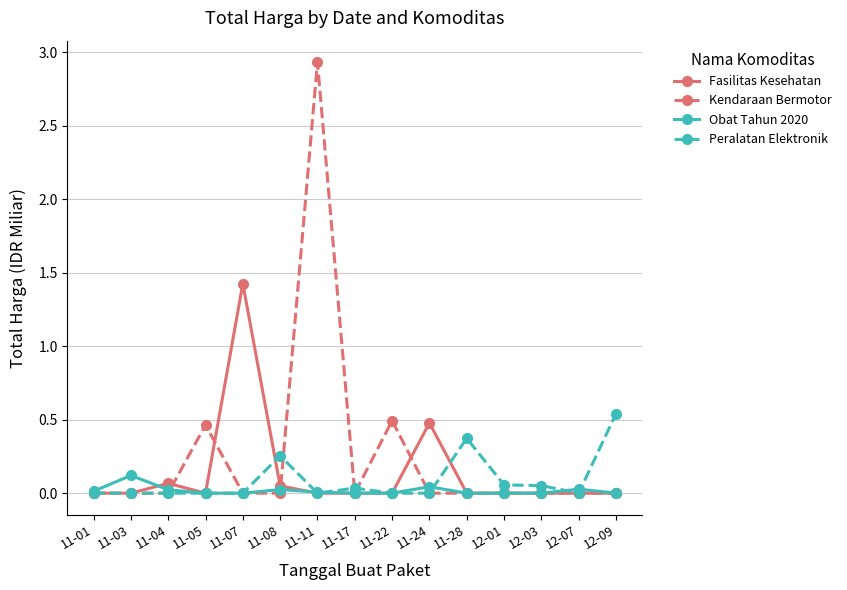

Which series has the largest total across all categories?

Kendaraan Bermotor